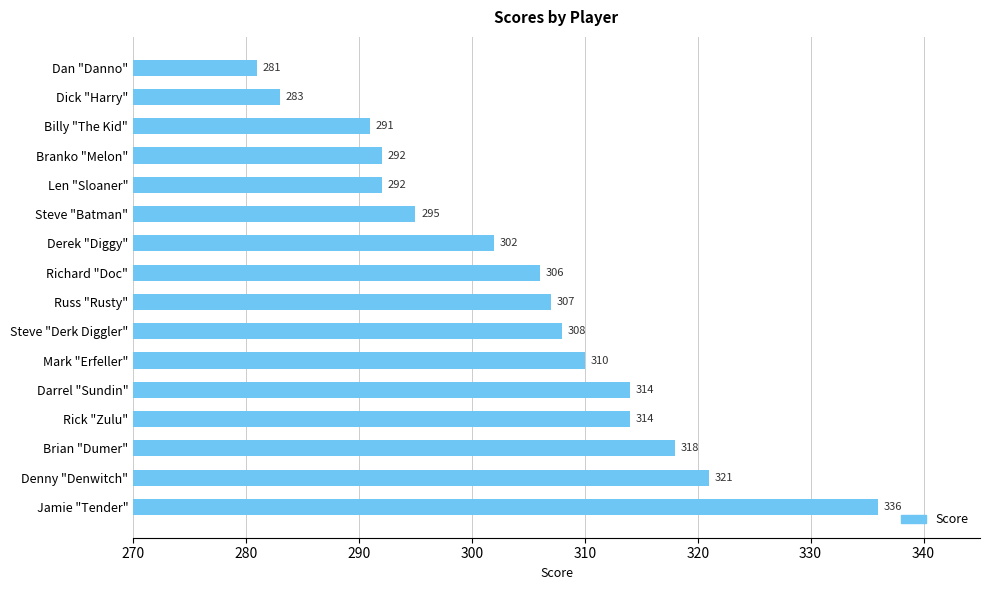

What is the average value?

304